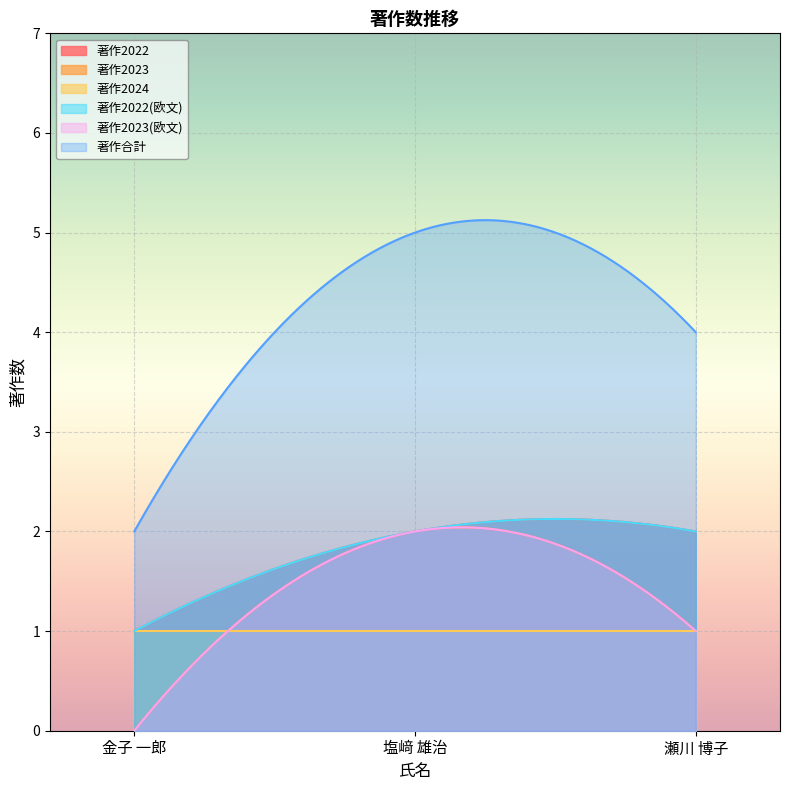

Is it true that 著作2022(欧文) equals 4 at 塩﨑 雄治?

False